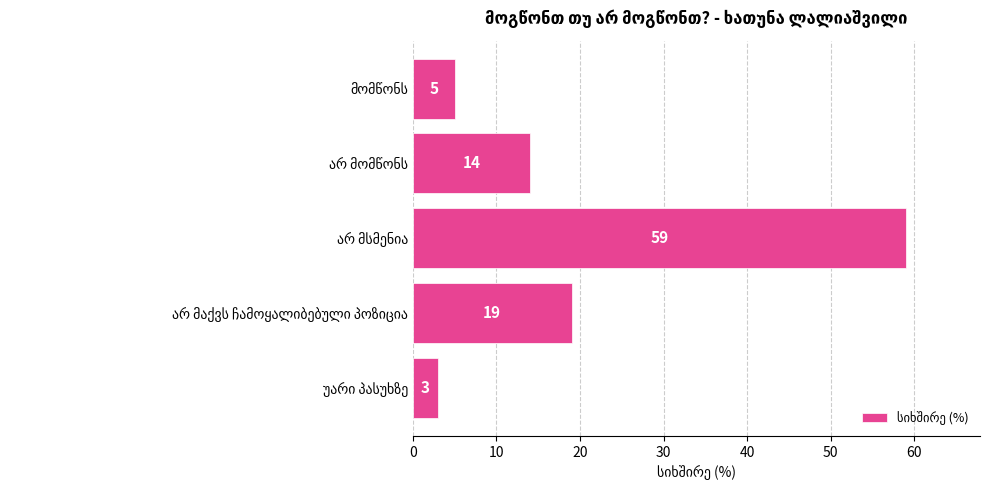

Reading top to bottom, what are all the values shown in this chart?

5	14	59	19	3